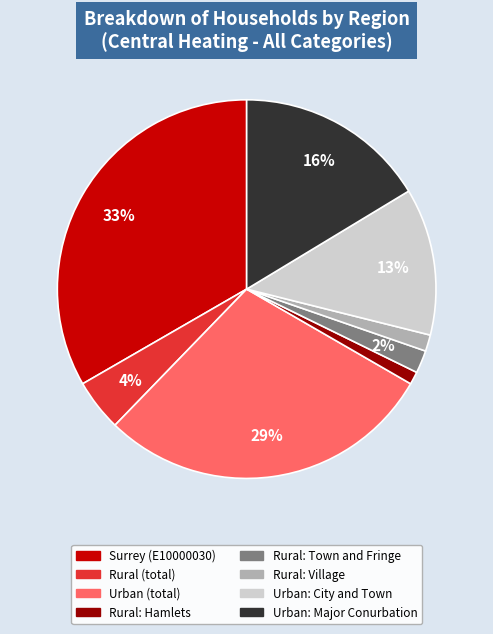

Does Rural: Hamlets account for over 50% of the chart?

No